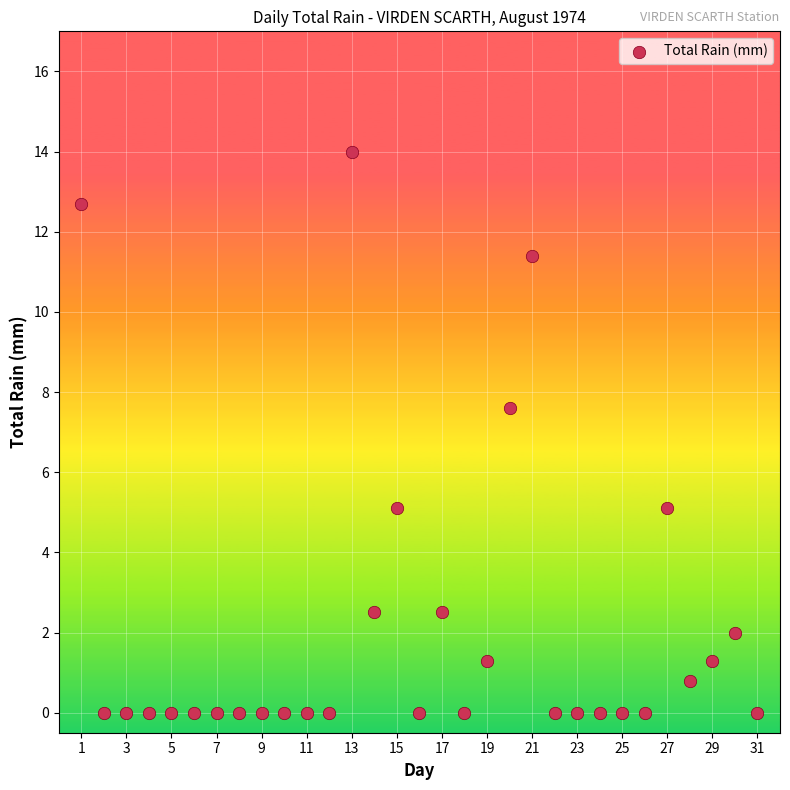

What Y value in the scatter plot is closest to 7?

7.6